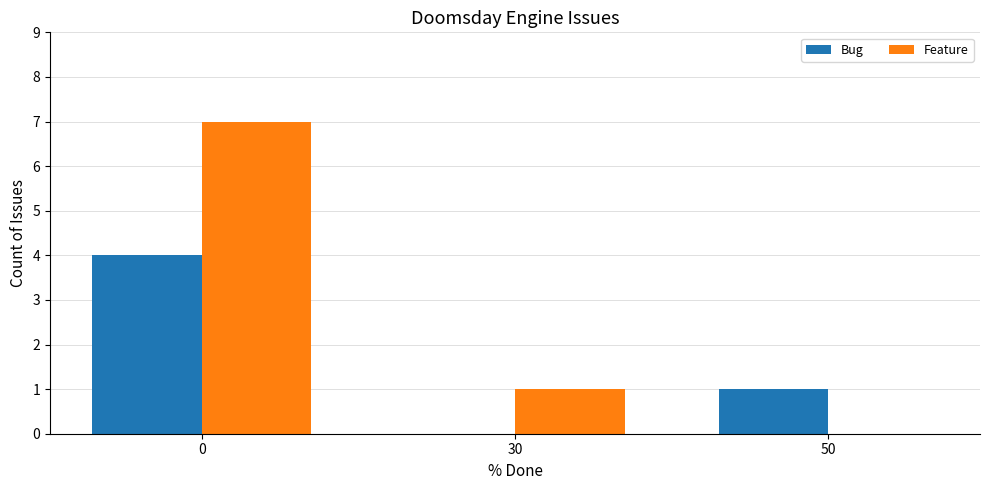

Reading left to right, transcribe all the data shown in this chart.

Bug: 4	0	1
Feature: 7	1	0